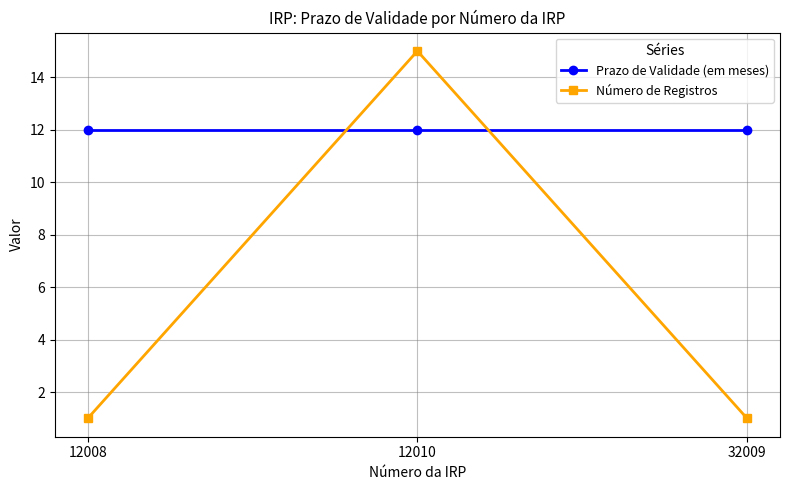

Between 12008 and 12010, which series saw the biggest shift?

Número de Registros